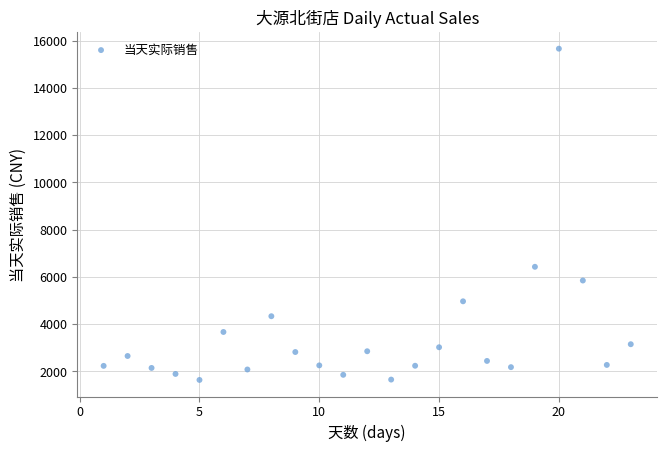

What Y value in the scatter plot is closest to 8648?

6427.2